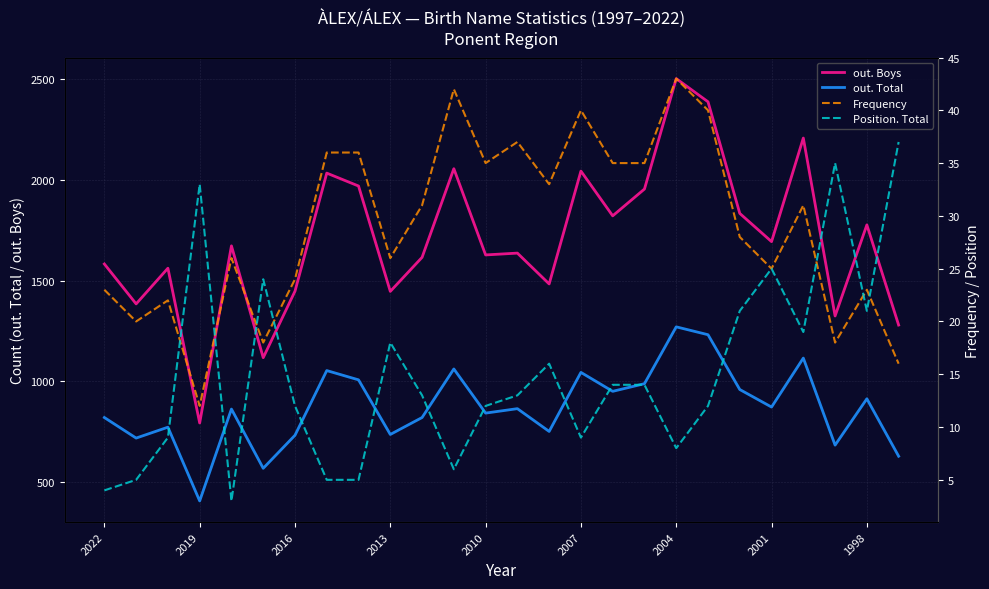

Reading left to right, extract all data points from this chart.

out. Boys: 1583	1385	1562	794	1673	1118	1448	2034	1970	1447	1616	2056	1628	1637	1484	2044	1822	1955	2503	2388	1834	1694	2208	1325	1777	1280
out. Total: 821	719	773	407	863	569	733	1054	1008	737	821	1062	843	865	752	1045	951	989	1271	1232	960	873	1116	684	914	629
Frequency: 23	20	22	12	26	18	24	36	36	26	31	42	35	37	33	40	35	35	43	40	28	25	31	18	23	16
Position. Total: 4	5	9	33	3	24	12	5	5	18	13	6	12	13	16	9	14	14	8	12	21	25	19	35	21	37